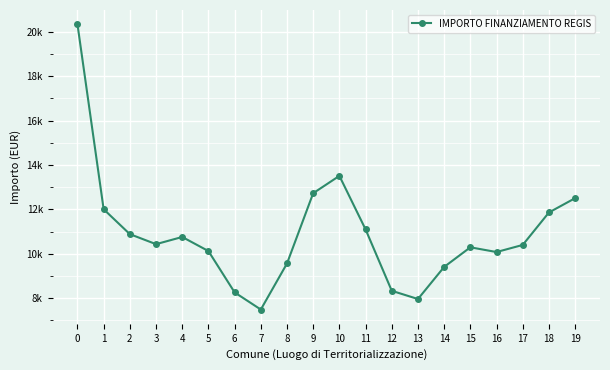

The value at 2 is 10885.8. True or false?

True